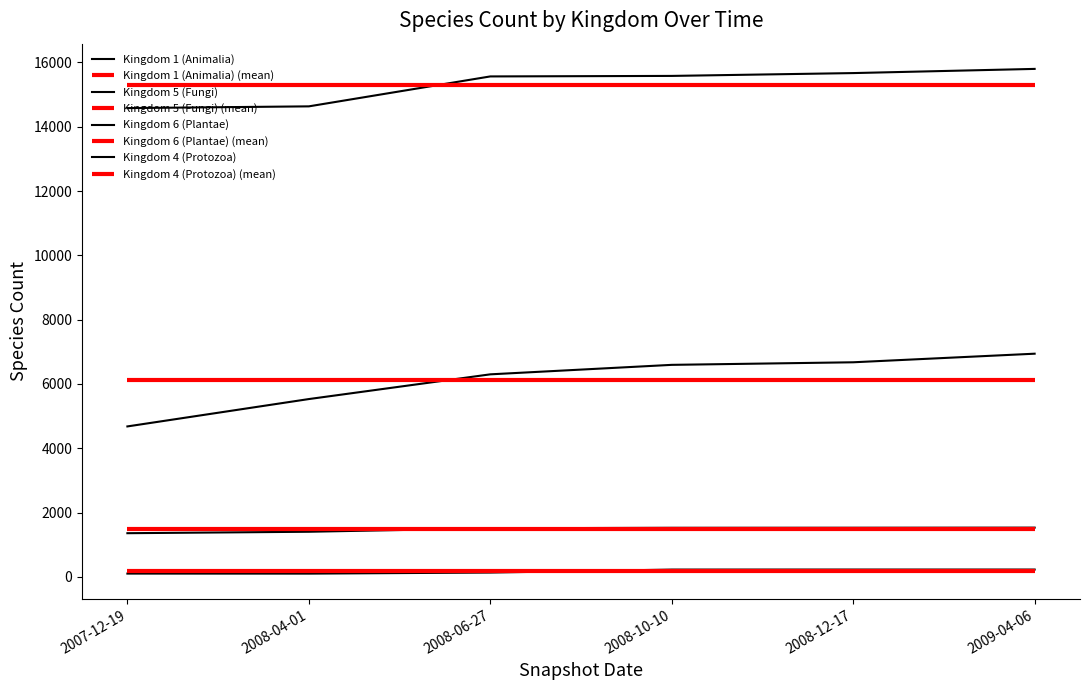

What is the value of the Kingdom 1 (Animalia) point at the 4th from the left?

6595